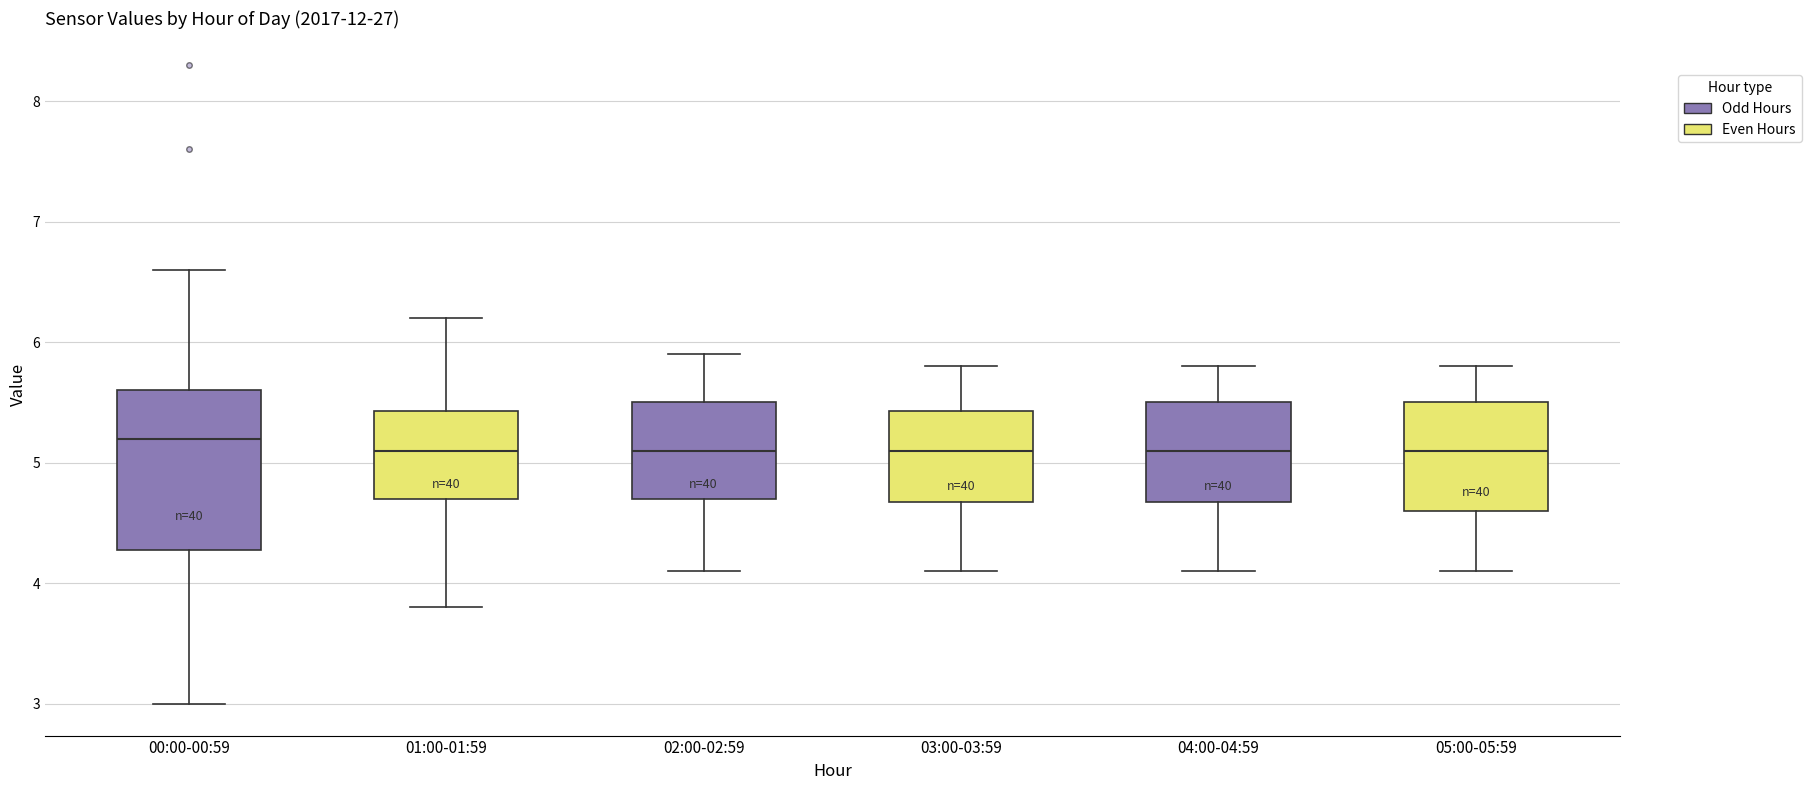

Reading left to right, read every box against the y-axis: the position of its median line, the range the box covers, and the ends of its whiskers. The values are not printed on the chart, so give them approximately, as read against the axis.

00:00-00:59: median 5.2, box 4.3 to 5.6, whiskers 3.0 to 6.6
01:00-01:59: median 5.1, box 4.7 to 5.4, whiskers 3.8 to 6.2
02:00-02:59: median 5.1, box 4.7 to 5.5, whiskers 4.1 to 5.9
03:00-03:59: median 5.1, box 4.7 to 5.4, whiskers 4.1 to 5.8
04:00-04:59: median 5.1, box 4.7 to 5.5, whiskers 4.1 to 5.8
05:00-05:59: median 5.1, box 4.6 to 5.5, whiskers 4.1 to 5.8